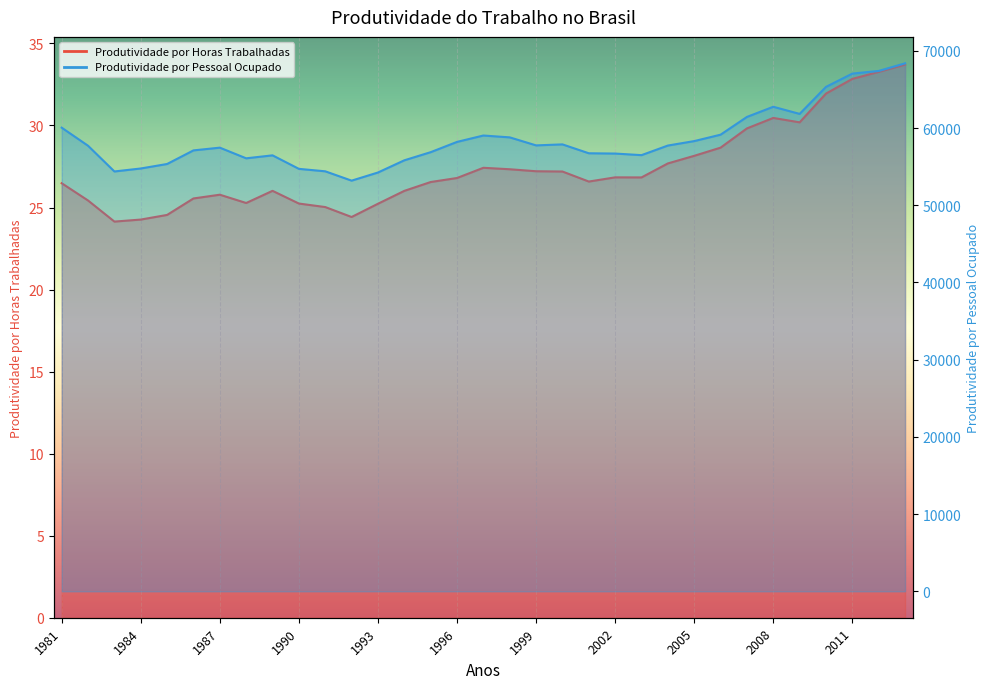

What value does the Produtividade por Horas Trabalhadas series have at 1990?

25.2